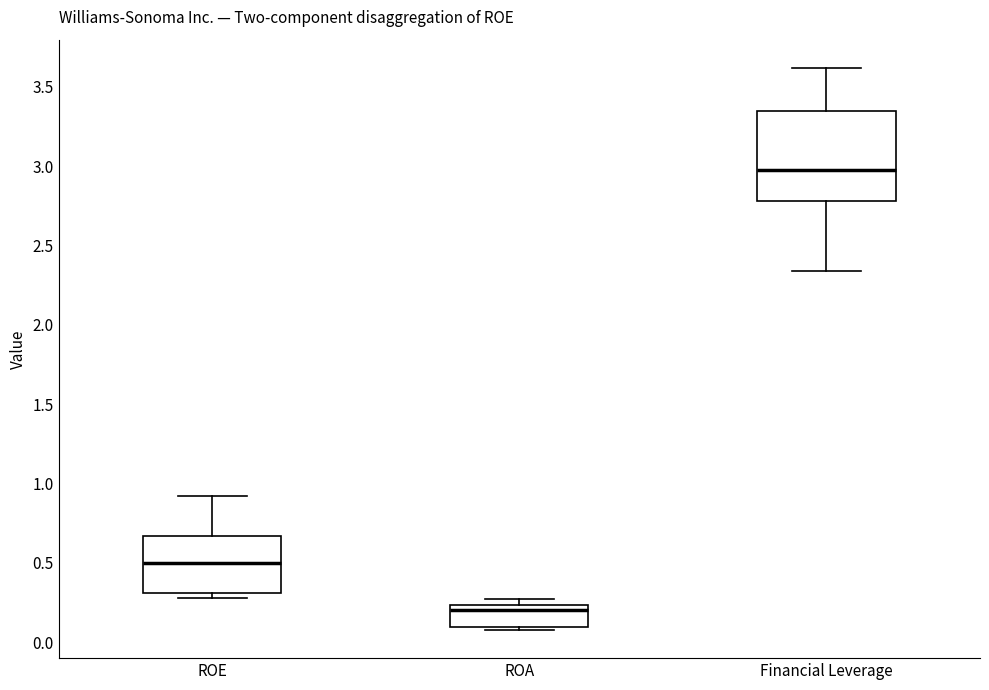

Reading left to right, read every box against the y-axis: the position of its median line, the range the box covers, and the ends of its whiskers. The values are not printed on the chart, so give them approximately, as read against the axis.

ROE: median 0.50, box 0.30 to 0.65, whiskers 0.30 (just below the box's lower edge) to 0.90
ROA: median 0.20, box 0.10 to 0.25, whiskers 0.10 (just below the box's lower edge) to 0.25 (just above the box's upper edge)
Financial Leverage: median 3.00, box 2.80 to 3.35, whiskers 2.35 to 3.60